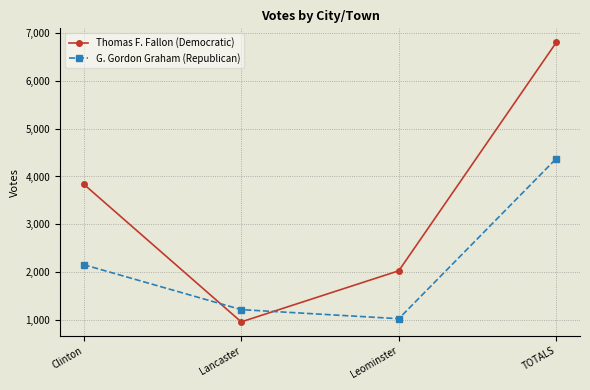

Reading left to right, extract all data points from this chart.

Thomas F. Fallon (Democratic): 3840	951	2023	6814
G. Gordon Graham (Republican): 2151	1208	1018	4377